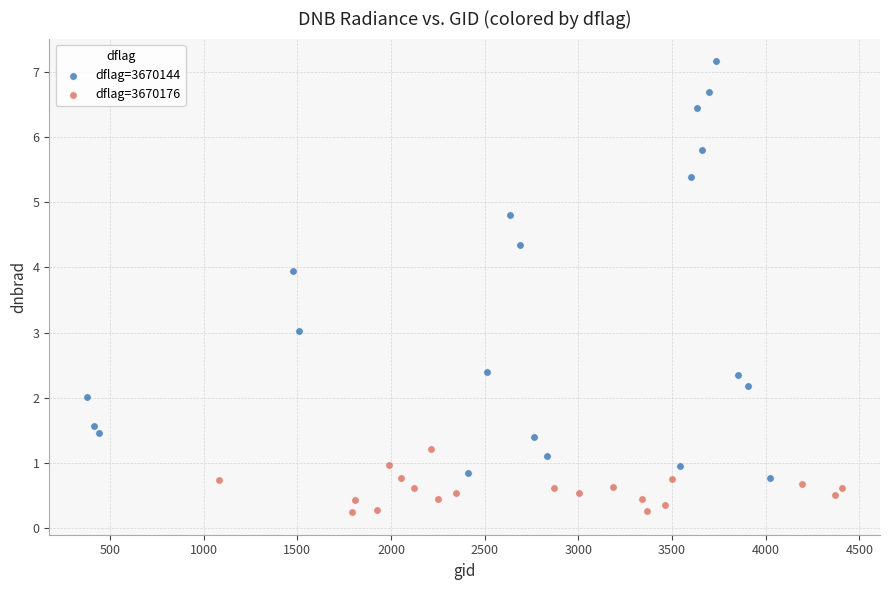

Which series has the widest spread of Y values?

dflag=3670144